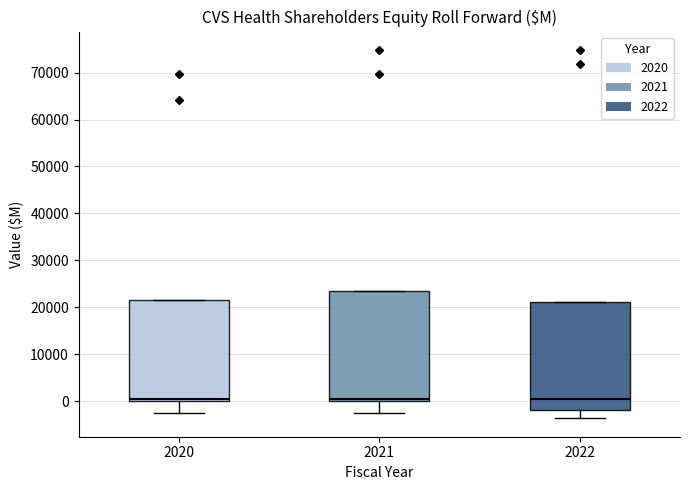

Reading left to right, transcribe this box plot: for each box, give where its median line is, the range the box spans, and where its two whiskers end, as read against the y-axis. The values are not printed on the chart, so give them approximately, as read against the axis.

2020: median 0 (just above the box's lower edge), box 0 to 21000, whiskers -3000 to 21000
2021: median 0 (just above the box's lower edge), box 0 to 23000, whiskers -3000 to 23000
2022: median 0, box -2000 to 21000, whiskers -4000 to 21000